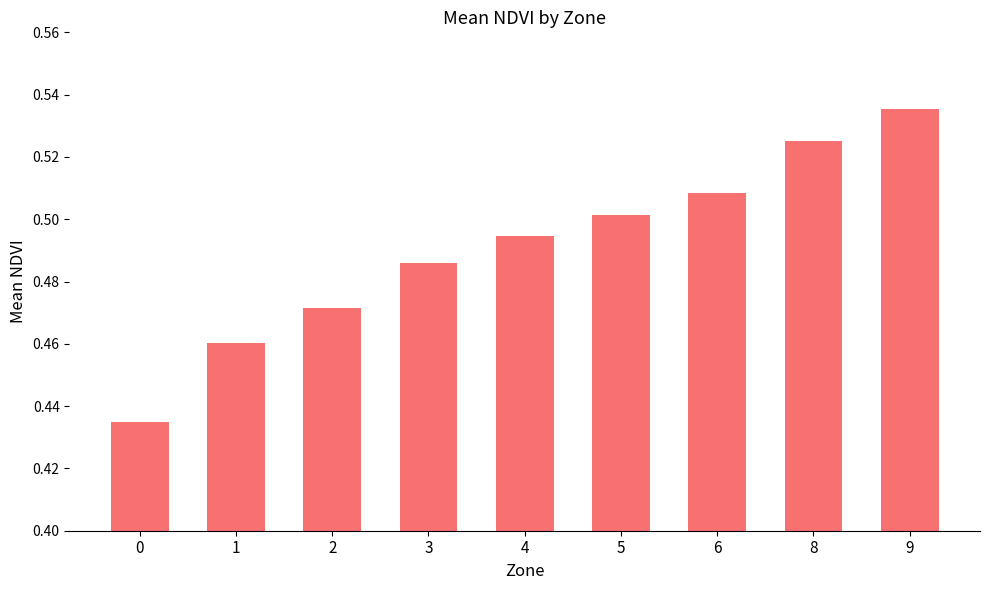

Rank the categories by value from highest to lowest.

9, 8, 6, 5, 4, 3, 2, 1, 0